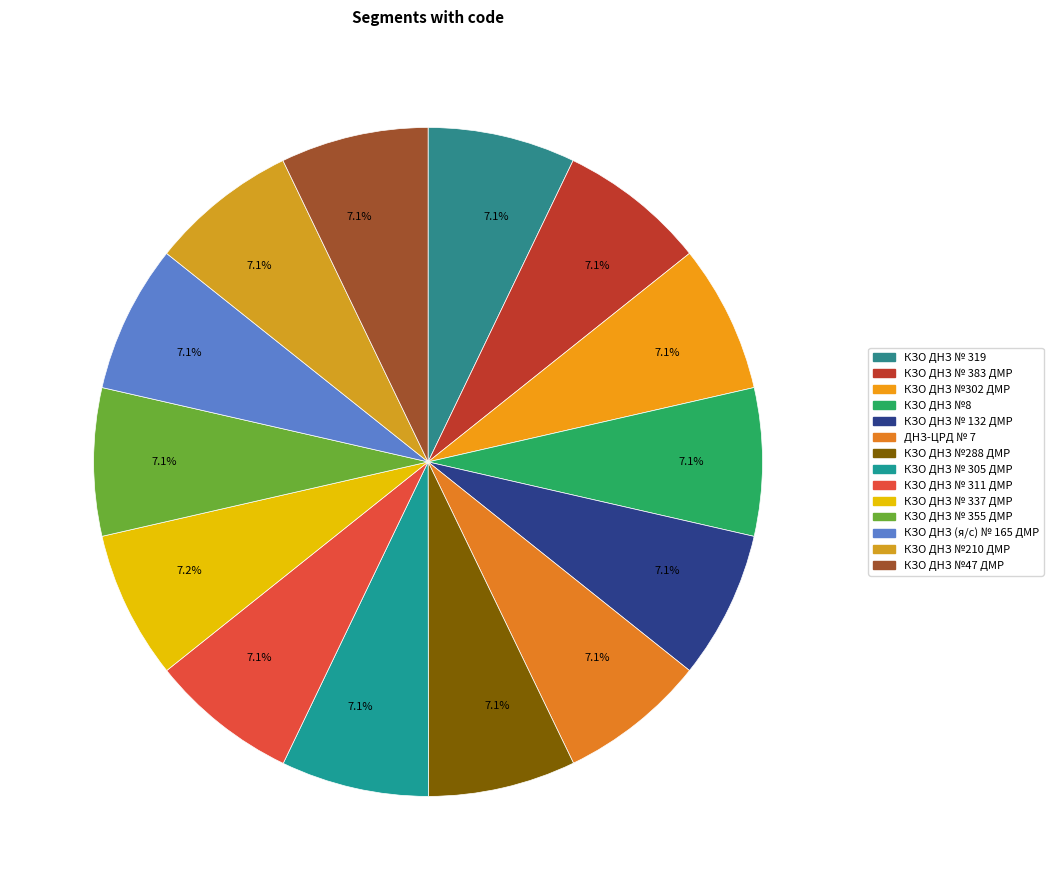

How many segments does this pie chart have?

14